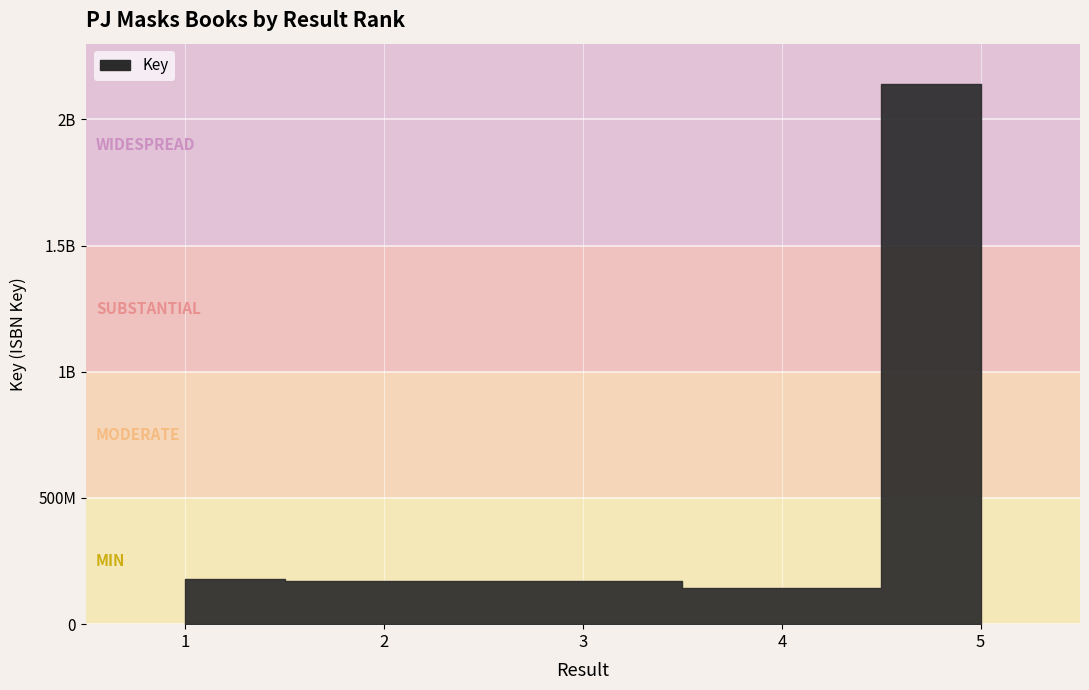

Approximately how many times larger is the value at 3 compared to 1?

0.9